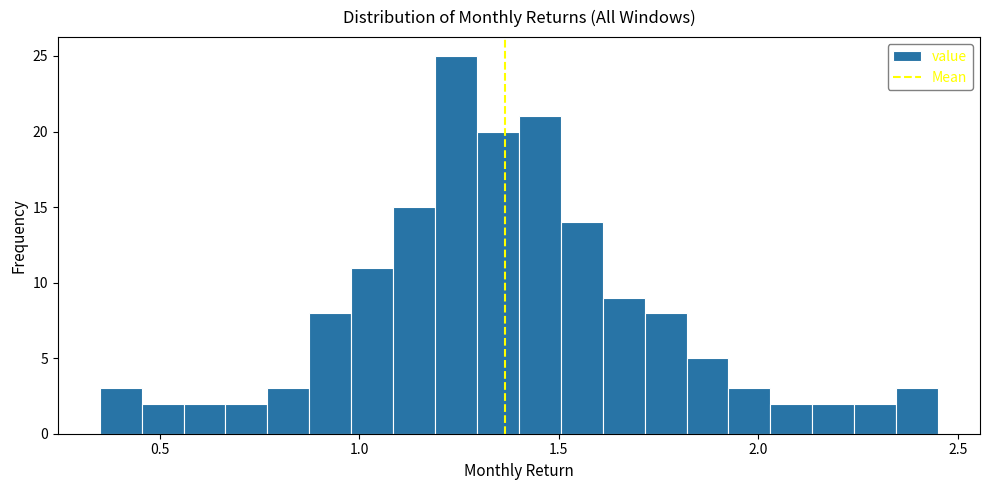

Read against the x-axis, roughly where is the centre of the tallest bar?

1.25